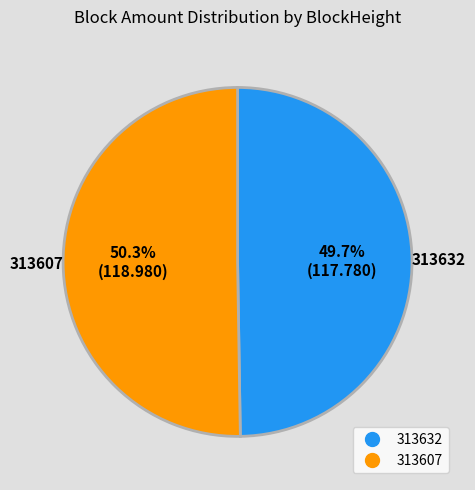

What percentage is the 313607 slice, to the nearest percent?

50%